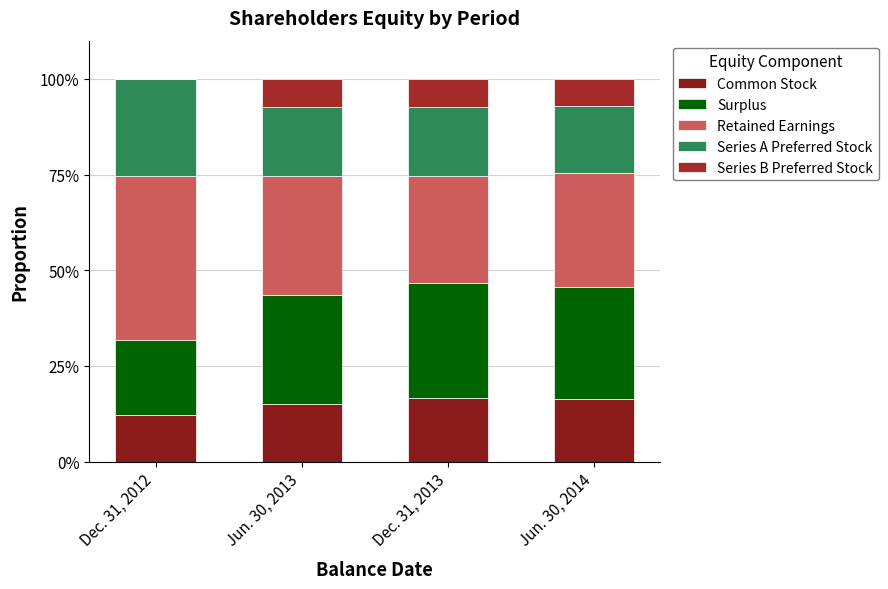

Where is Common Stock nearest to the value 14?

Jun. 30, 2013